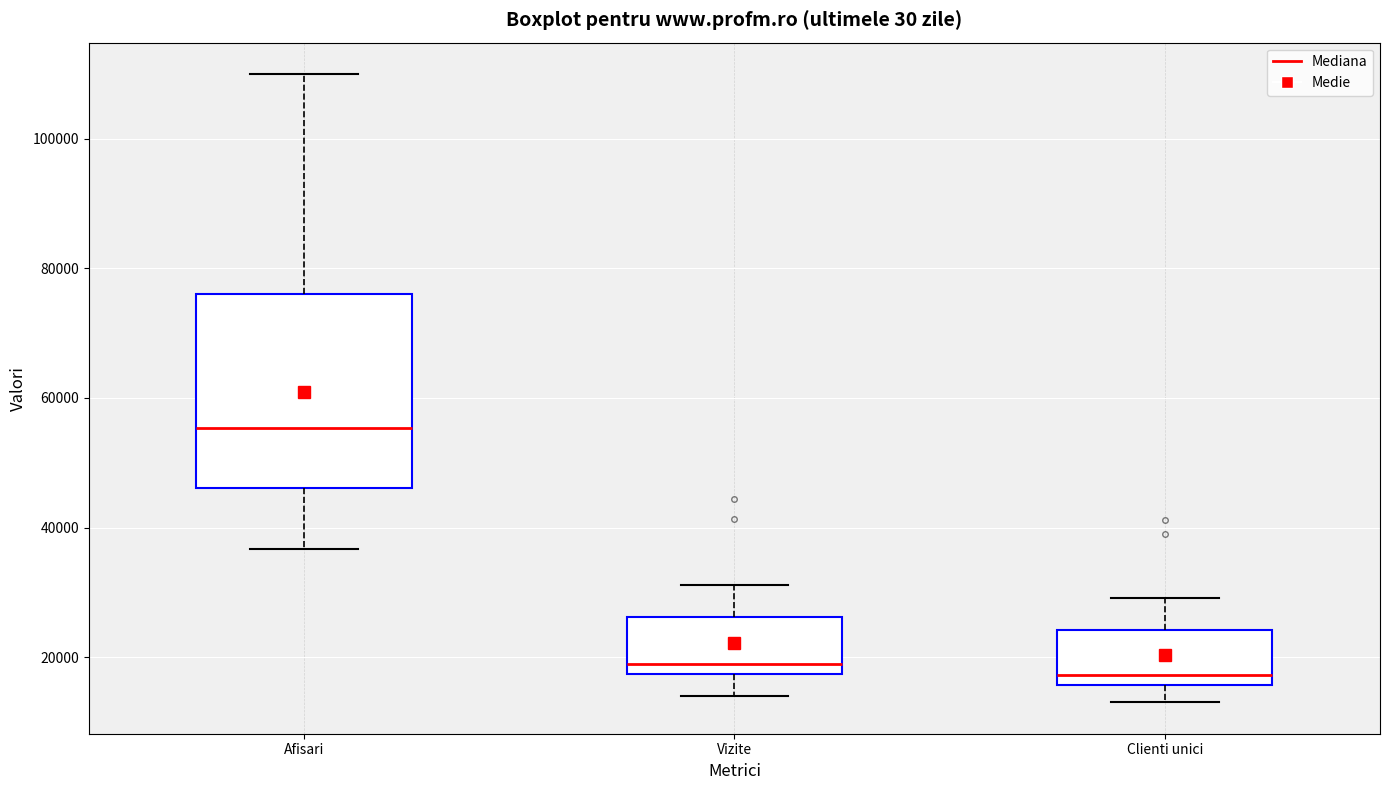

Where does the upper whisker of the box for Vizite end on the y-axis? The values are not printed on the chart, so give them approximately, as read against the axis.

32000